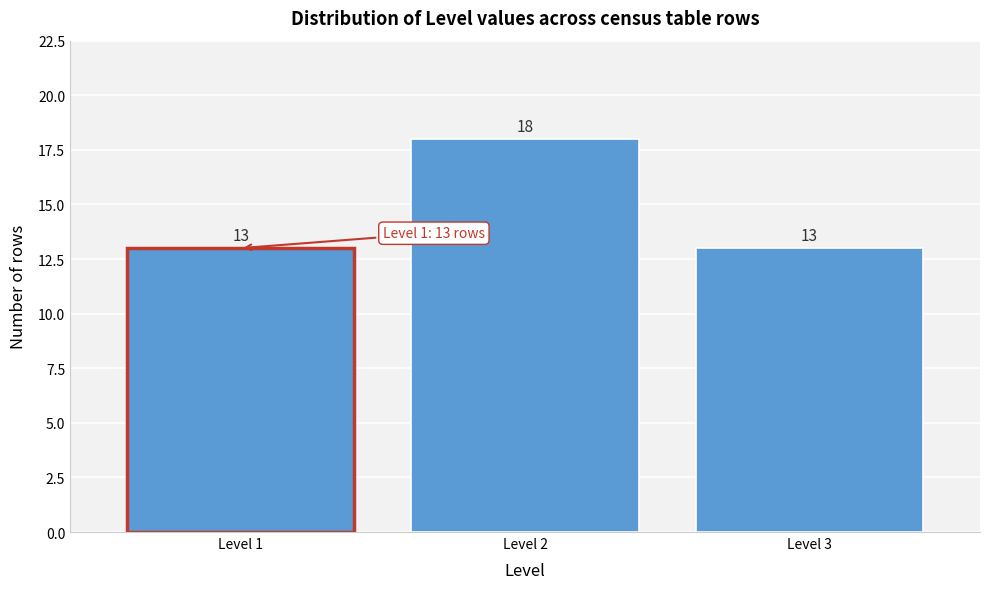

Reading left to right, transcribe this chart: for each bar, give the range it covers on the x-axis and its height.

0.5 to 1.5: 13
1.5 to 2.5: 18
2.5 to 3.5: 13